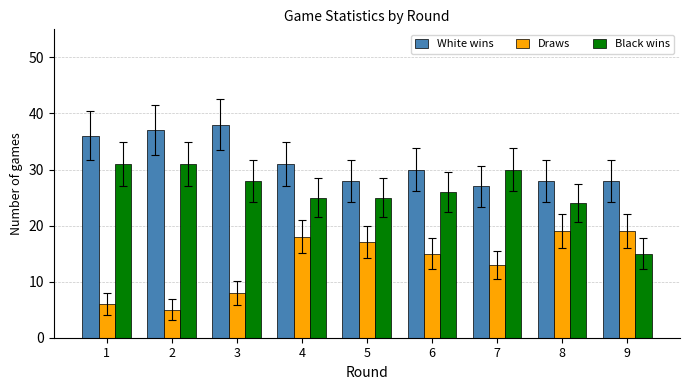

How many bars are there in total?

27